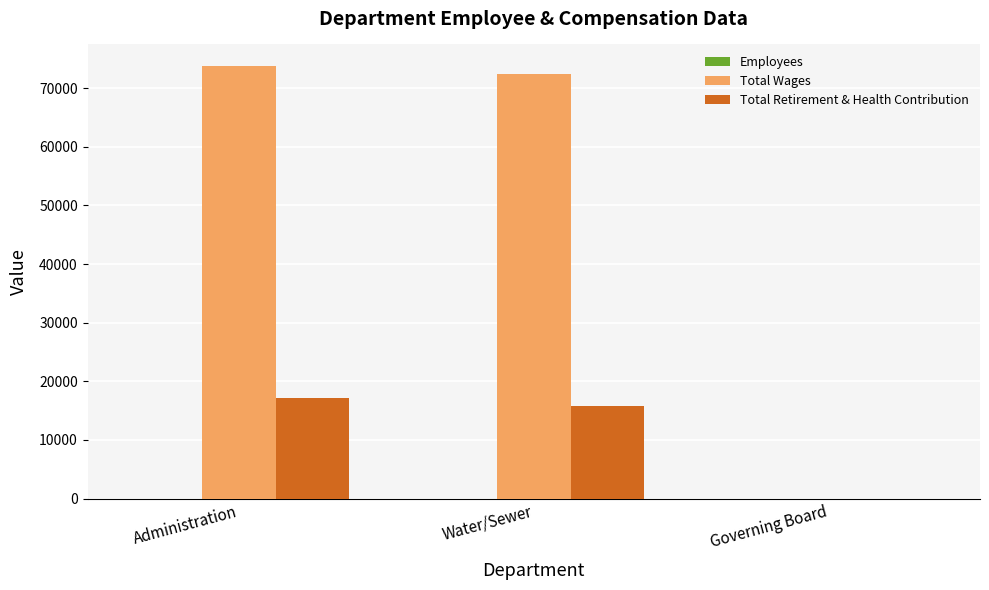

How many groups of bars are there?

3